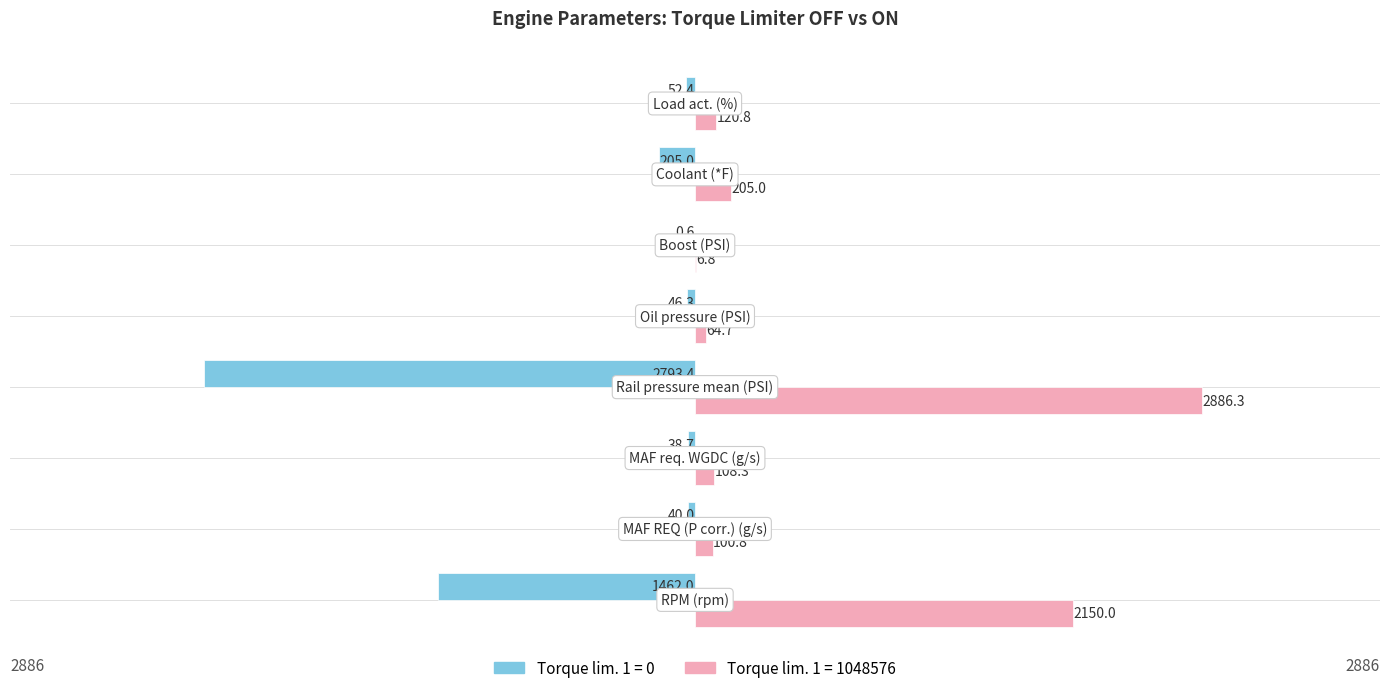

Which series has the largest total across all categories?

Torque lim. 1 = 1048576